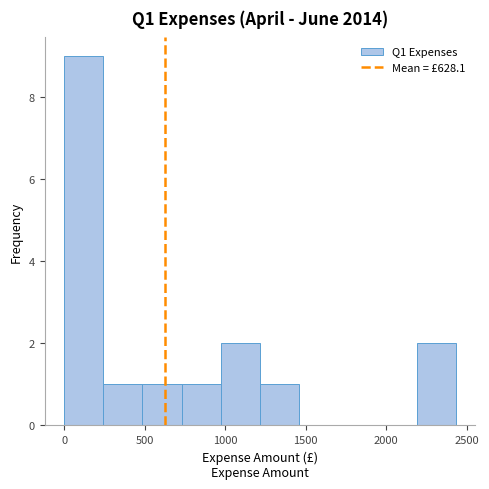

Reading left to right, transcribe this chart: for each bar, give the range it covers on the x-axis and its height. Neither the bar edges nor the heights are printed on the chart, so give them approximately, as read against the axes.

0 to 250: 9
250 to 500: 1
500 to 750: 1
750 to 950: 1
950 to 1200: 2
1200 to 1450: 1
1450 to 1700: 0
1700 to 1950: 0
1950 to 2200: 0
2200 to 2450: 2